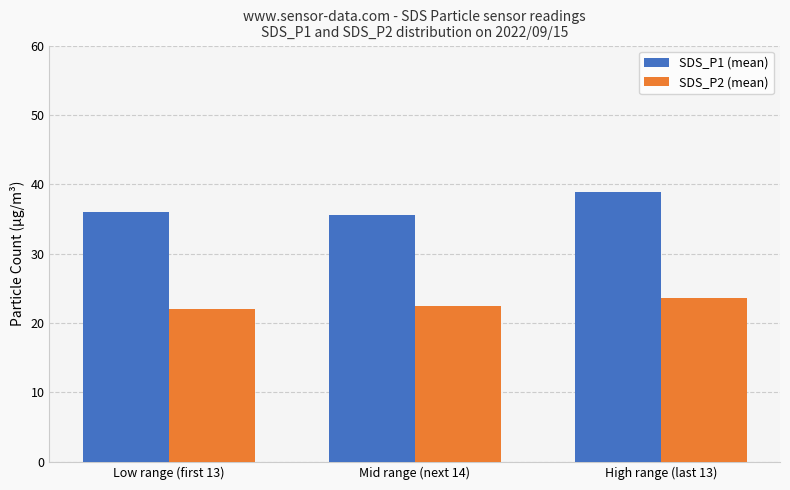

Rank the series by their average value, from highest to lowest.

SDS_P1 (mean), SDS_P2 (mean)